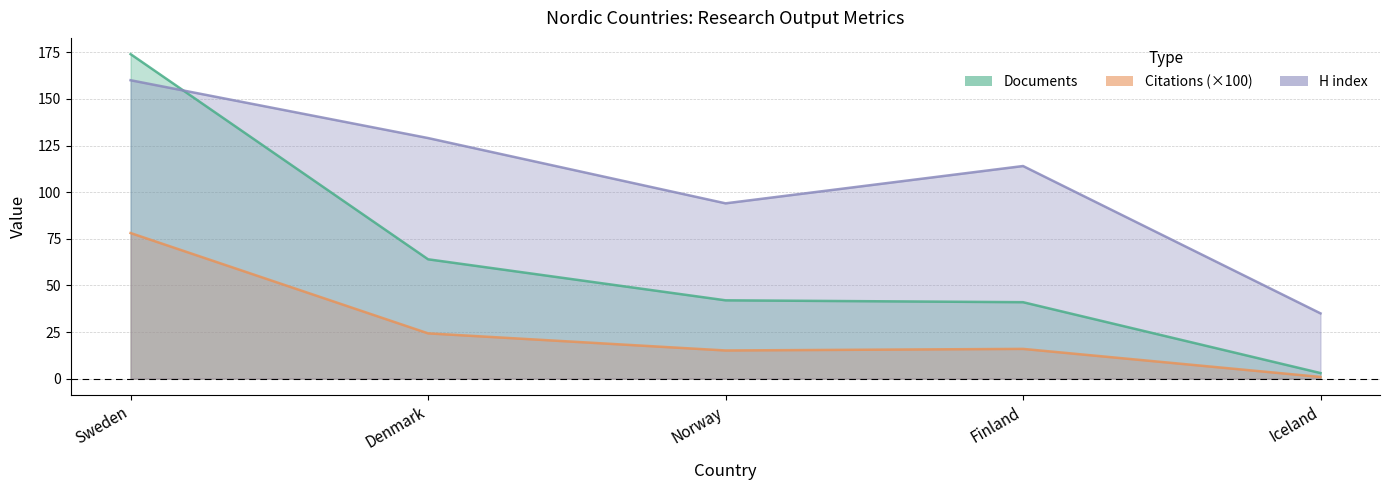

Which category has the highest value across all series?

Sweden